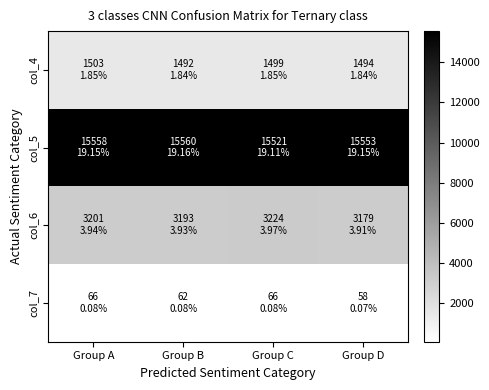

Which series changed the most between Group B and Group D?

col_6